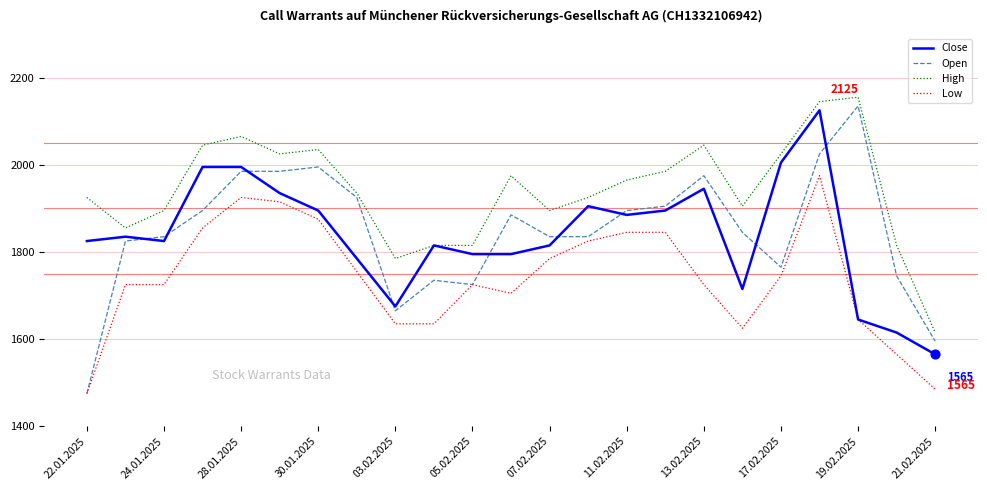

At how many categories does at least one series exceed 2097?

2